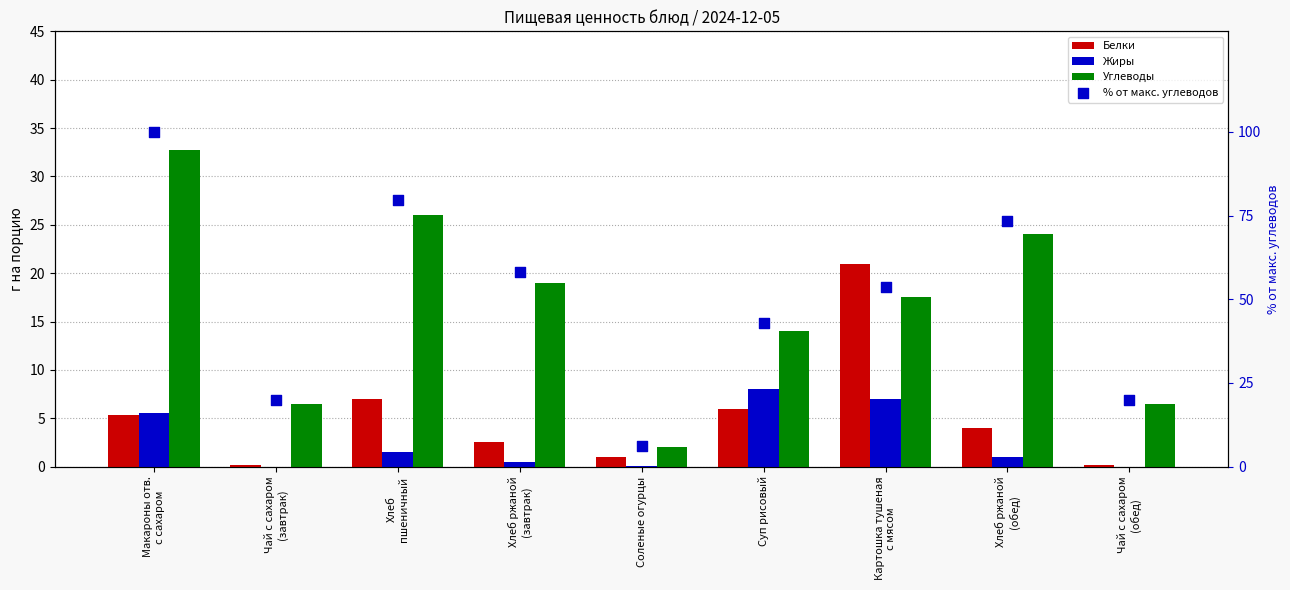

Which series reaches the maximum Y coordinate?

% от макс. углеводов